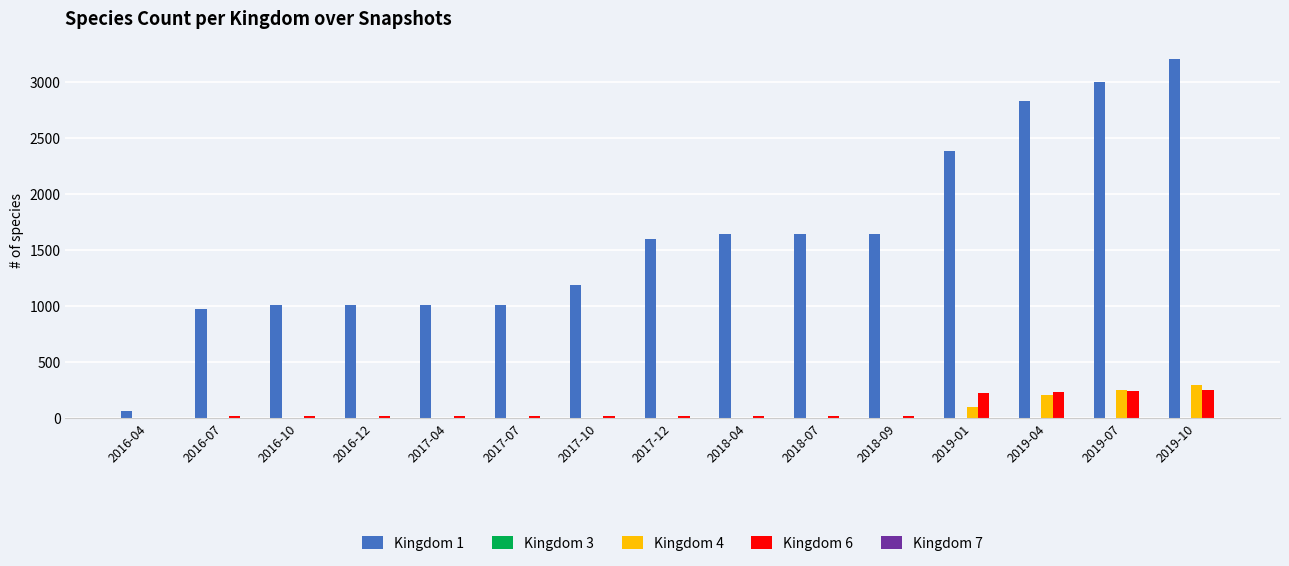

What is the greatest value displayed?

3200